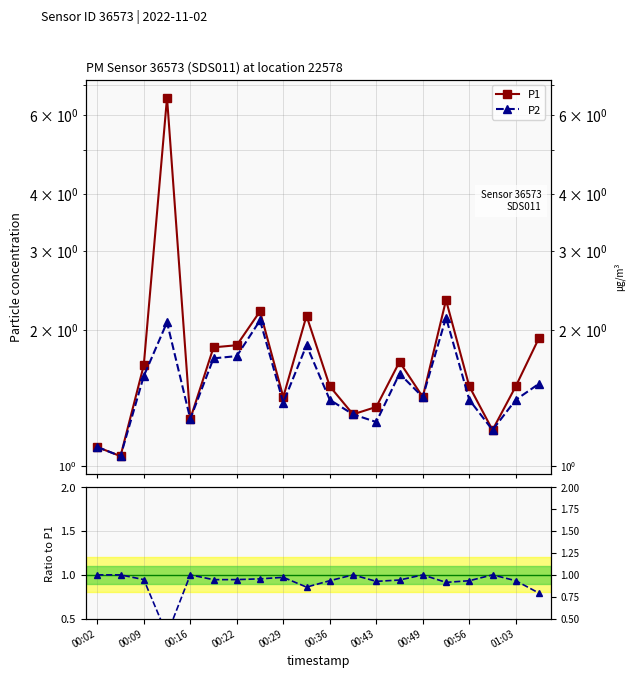

True or false: P1 has a value of 1.4 at 00:43.

True